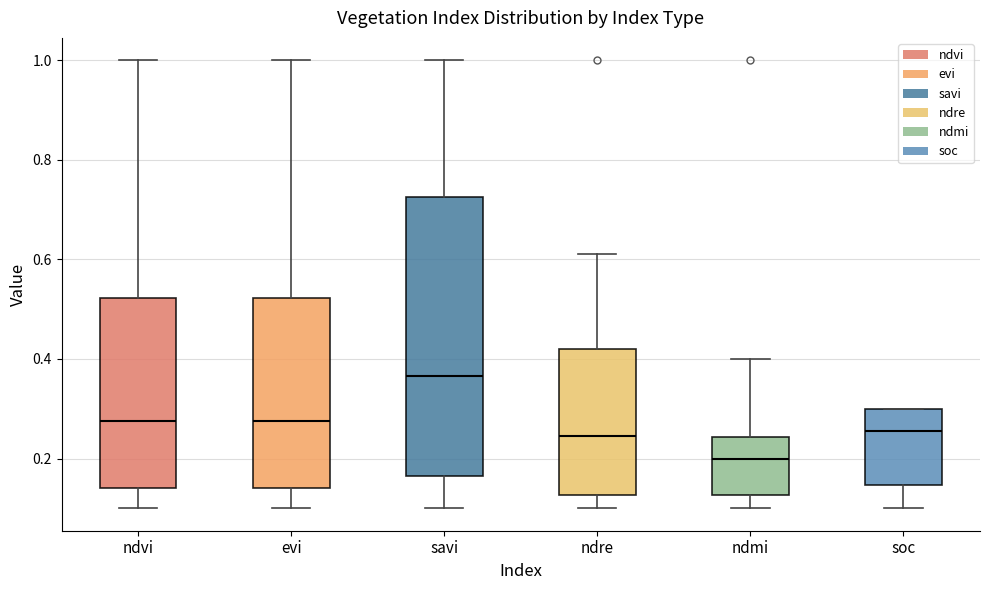

Reading left to right, transcribe this box plot: for each box, give where its median line is, the range the box spans, and where its two whiskers end, as read against the y-axis. The values are not printed on the chart, so give them approximately, as read against the axis.

ndvi: median 0.28, box 0.14 to 0.52, whiskers 0.10 to 1.00
evi: median 0.28, box 0.14 to 0.52, whiskers 0.10 to 1.00
savi: median 0.36, box 0.16 to 0.72, whiskers 0.10 to 1.00
ndre: median 0.24, box 0.12 to 0.42, whiskers 0.10 to 0.62
ndmi: median 0.20, box 0.12 to 0.24, whiskers 0.10 to 0.40
soc: median 0.26, box 0.14 to 0.30, whiskers 0.10 to 0.30